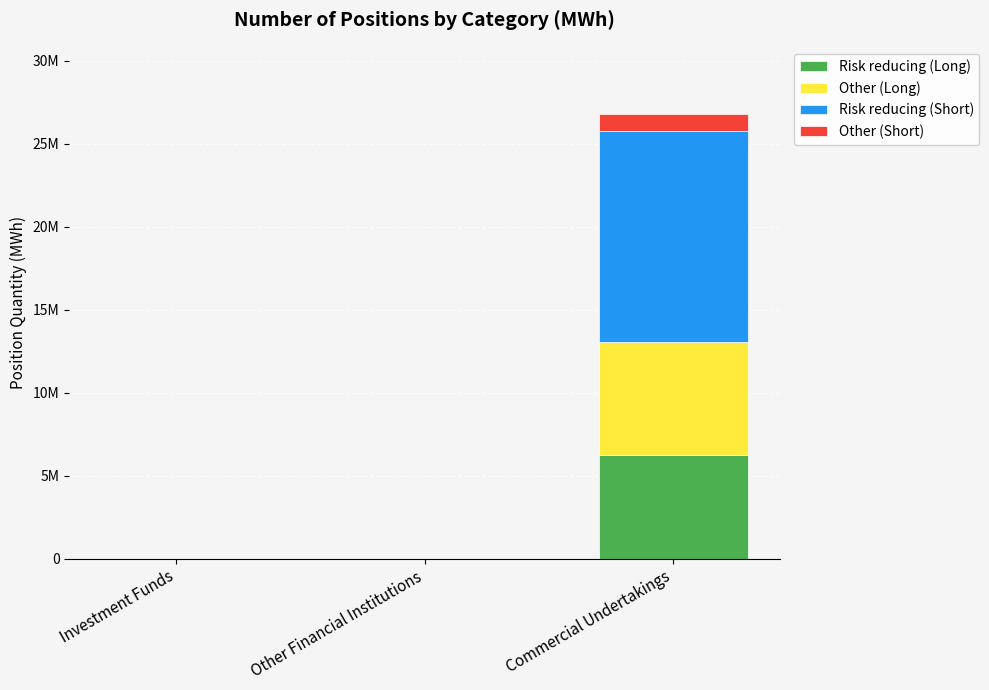

List the series in order of their peak value, highest first.

Risk reducing (Short), Other (Long), Risk reducing (Long), Other (Short)